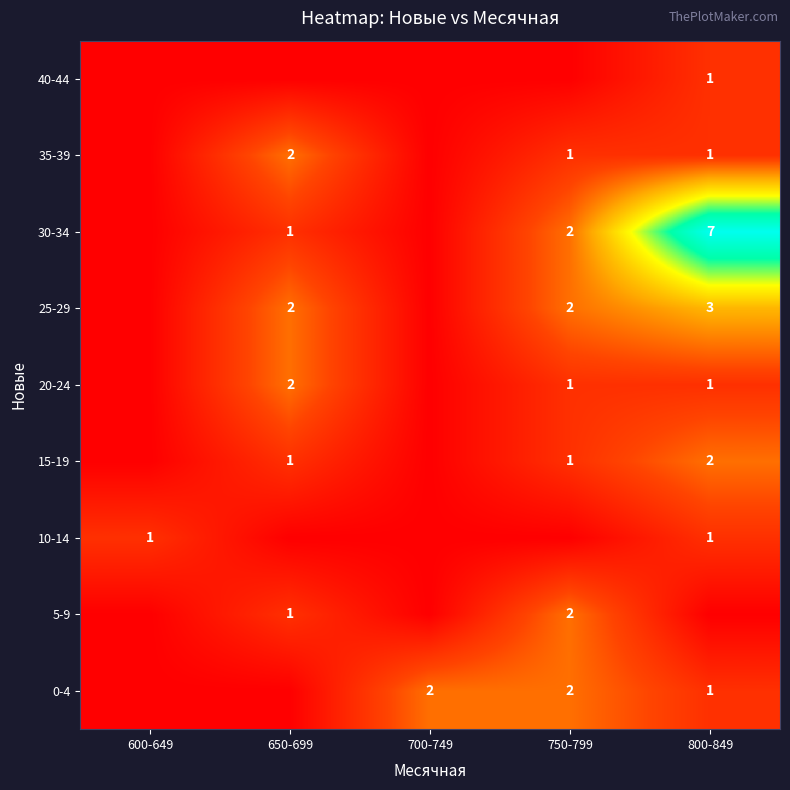

The 25-29 series shows 2 at 650-699. True or false?

True